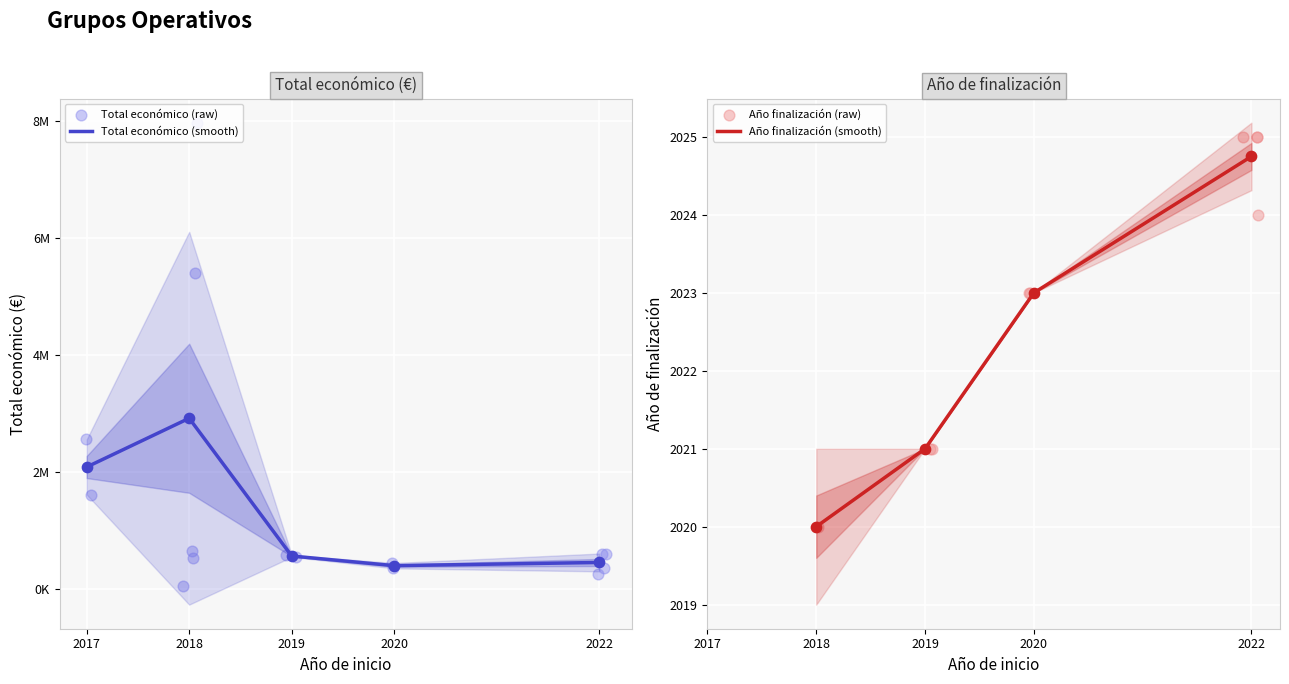

List the labels in order of Año finalización (smooth) value, largest first.

2022, 2020, 2019, 2018